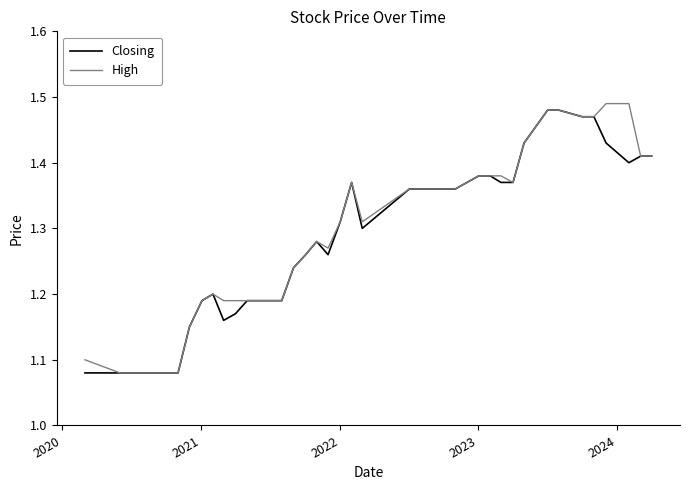

What is the difference between the maximum and minimum values in the Closing series?

0.4